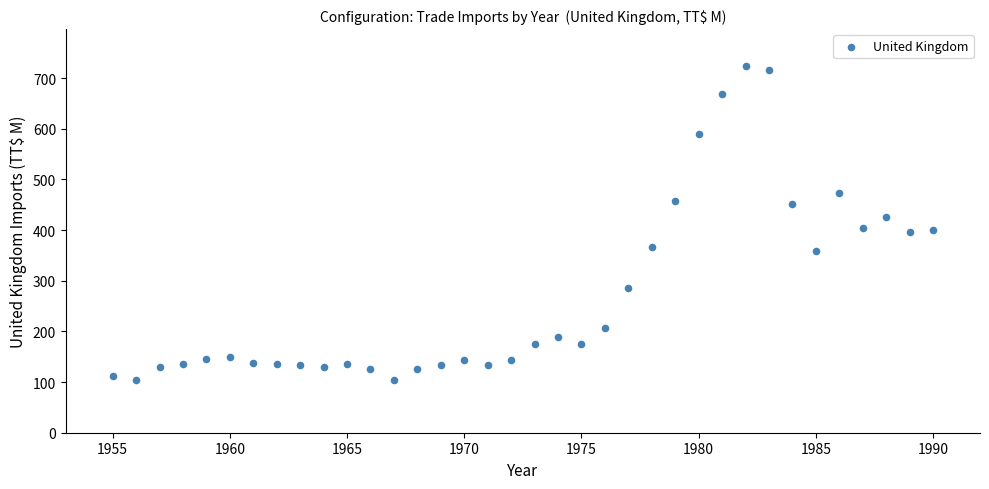

What is the range of X values (max minus min)?

35.0